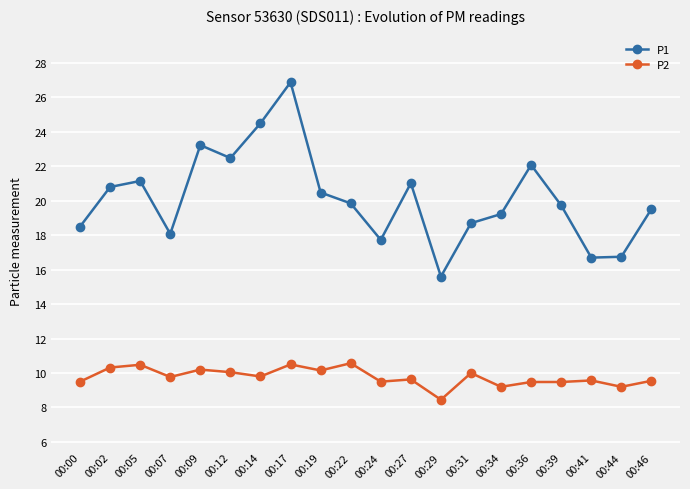

What is the value of the P1 point at the 14th from the left?

18.7